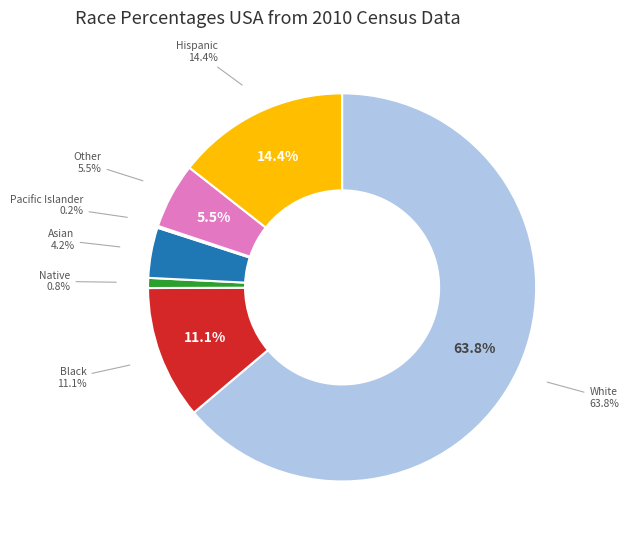

Which has a higher value, White or Native?

White